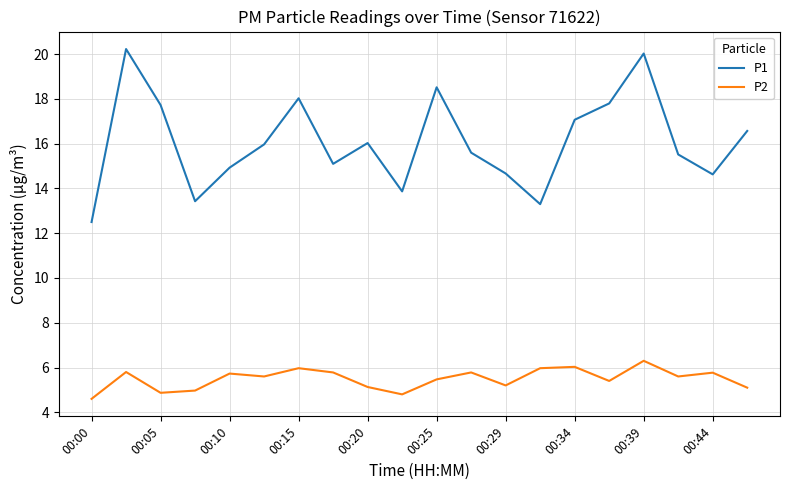

List the series in order of their peak value, lowest first.

P2, P1